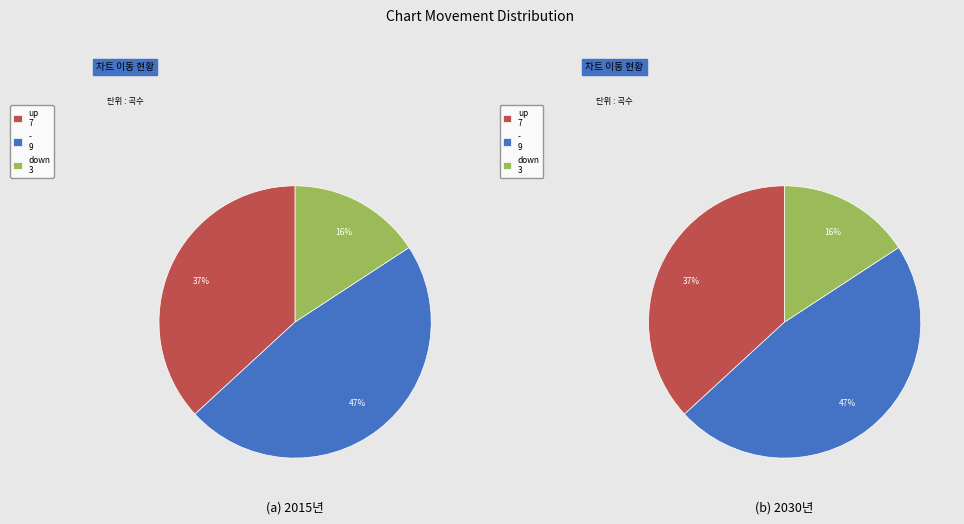

What is the total percentage of down and up?

52.6%